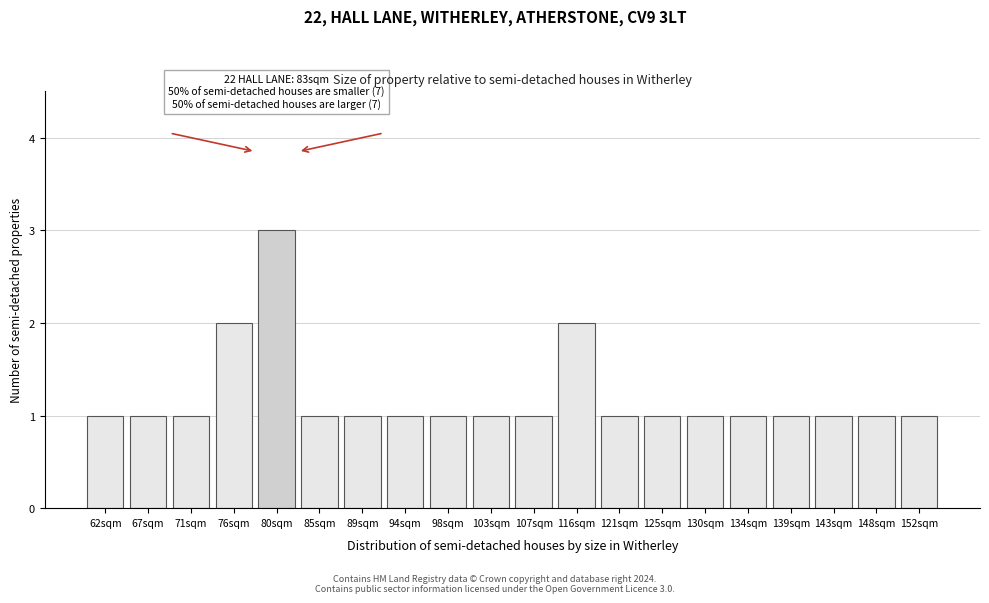

Reading left to right, list all the values displayed in this chart.

1	1	1	2	3	1	1	1	1	1	1	2	1	1	1	1	1	1	1	1